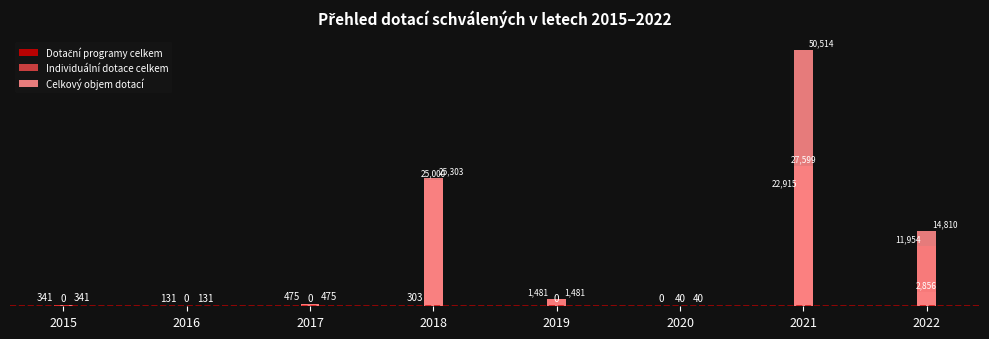

How many distinct data groups are displayed?

3